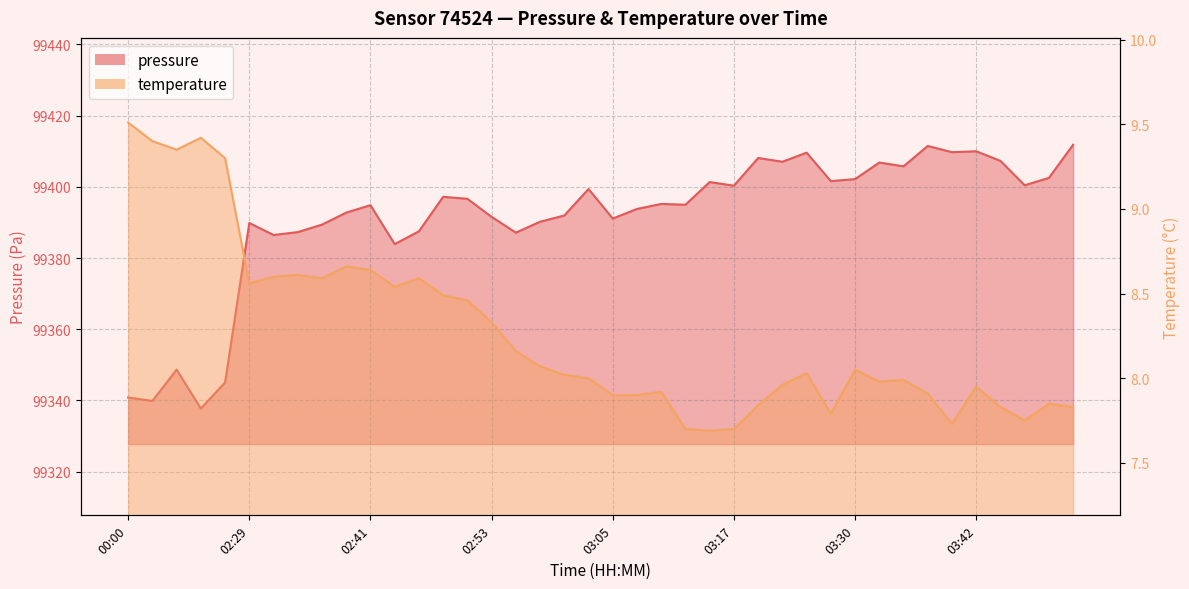

What is the label of the 2nd point from the right?

03:49